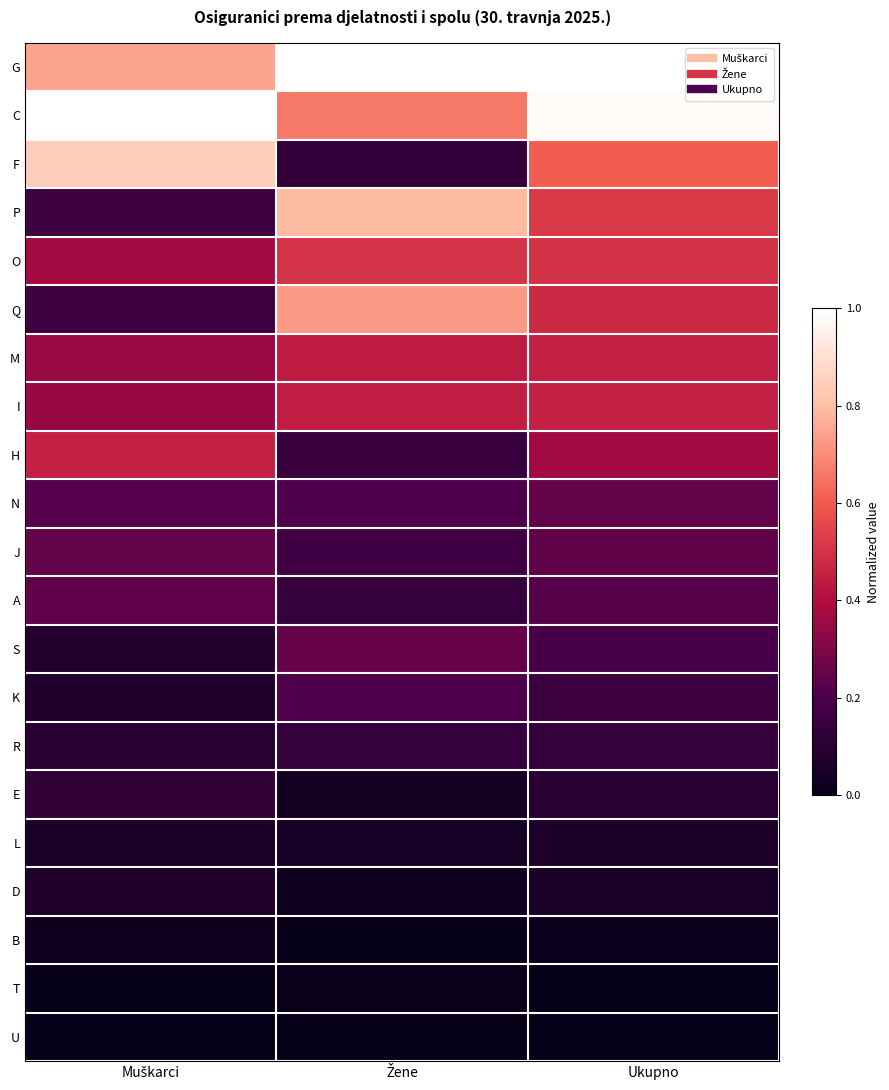

Rank the series at Ukupno from highest to lowest value.

G, C, F, P, O, Q, M, I, H, N, J, A, S, K, R, E, L, D, B, T, U